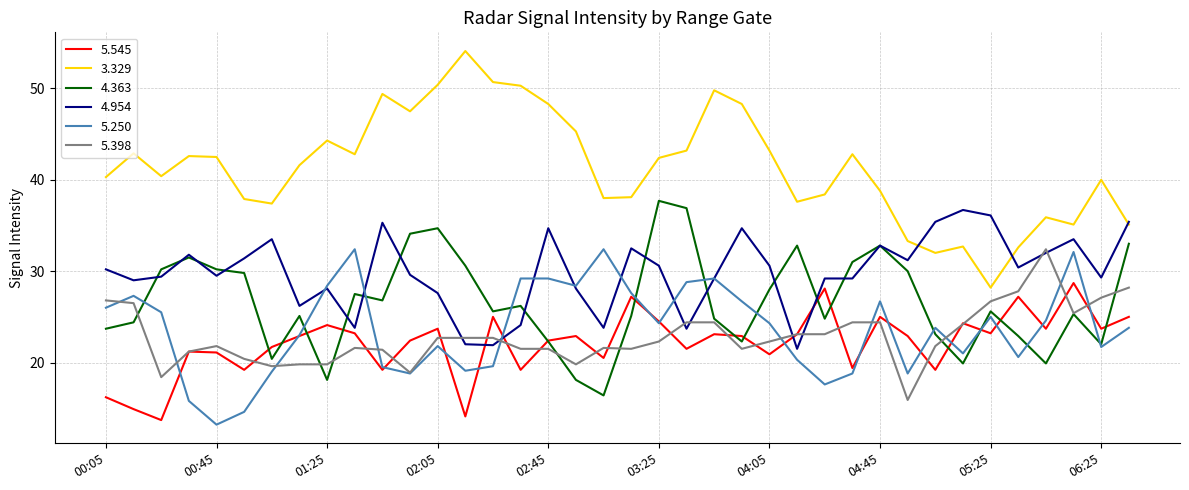

True or false: 3.329 and 4.363 intersect in this chart.

False